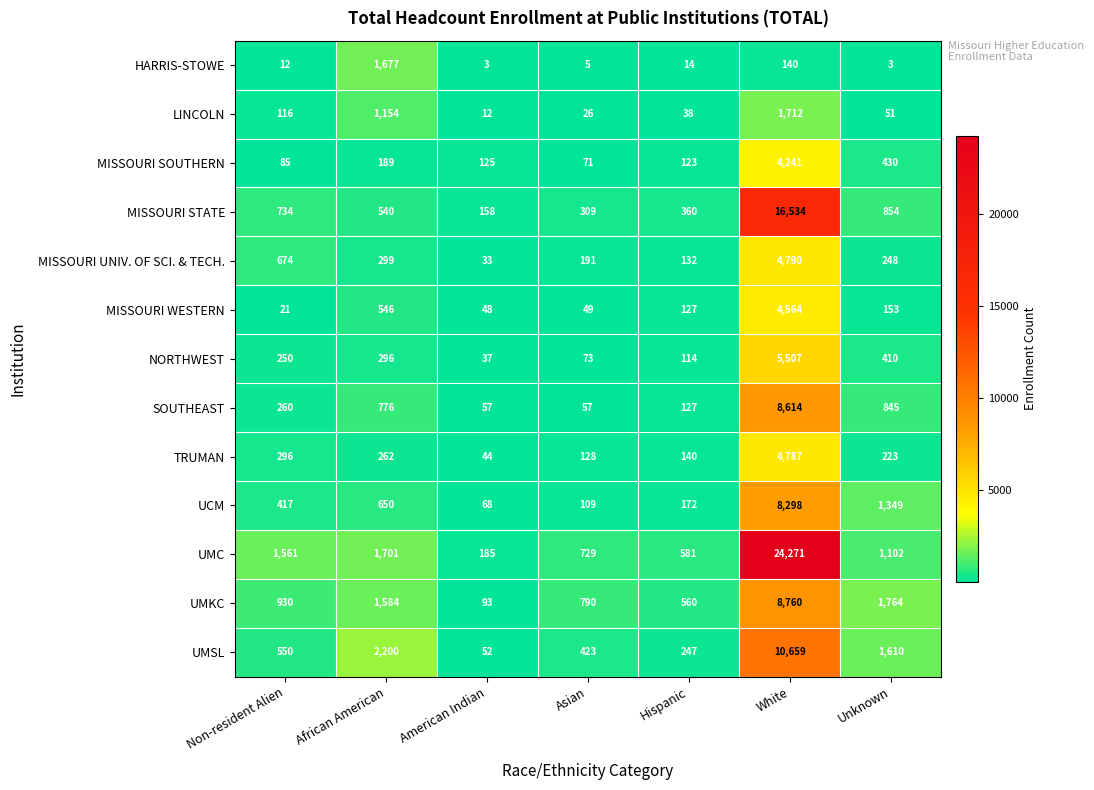

At which category does the chart reach its peak across all series?

White